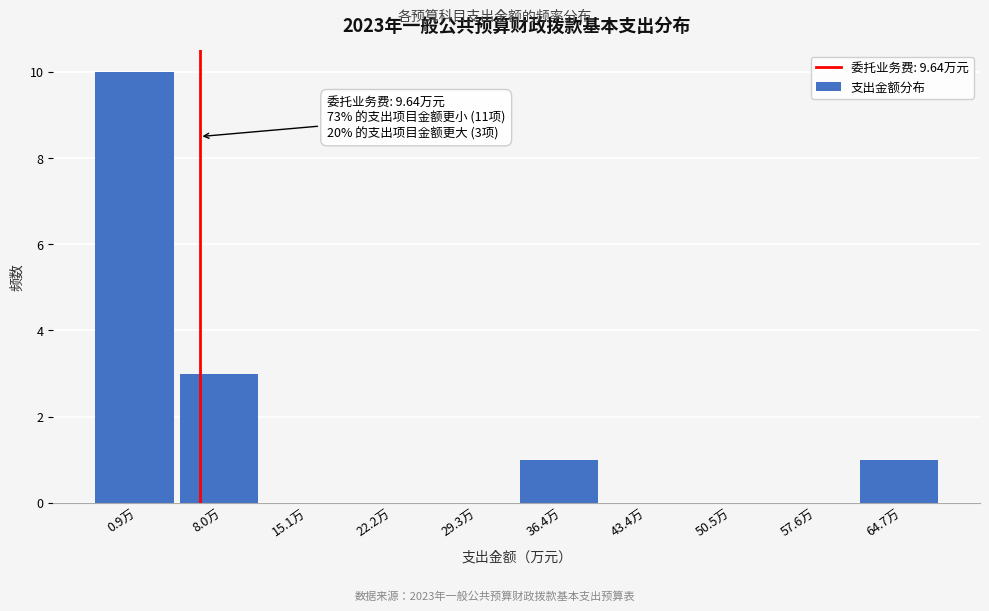

Reading left to right, extract all data points from this chart.

0.9万=10	8.0万=3	15.1万=0	22.2万=0	29.3万=0	36.4万=1	43.4万=0	50.5万=0	57.6万=0	64.7万=1